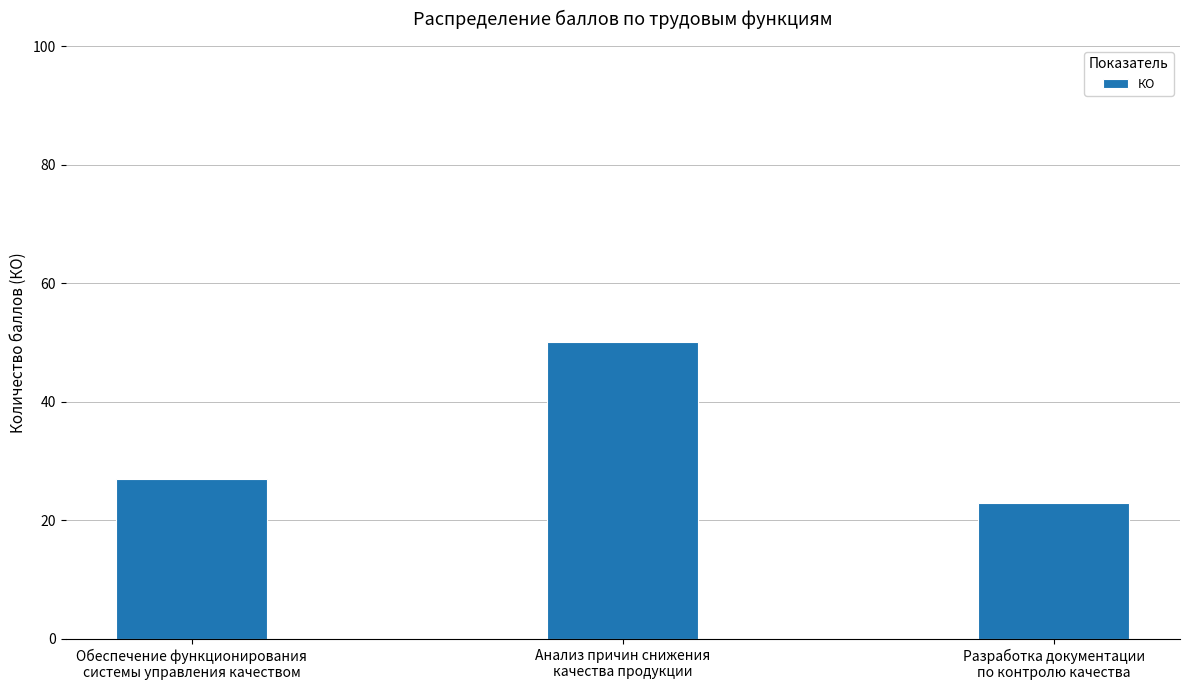

True or false: the data shows 35 at Анализ причин снижения
качества продукции.

False